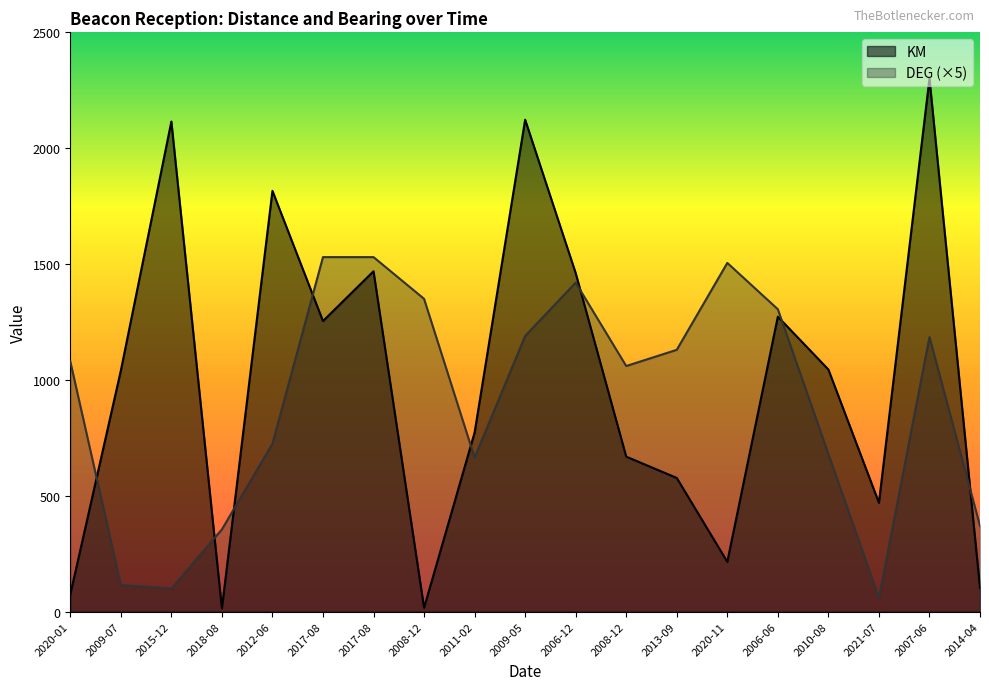

At which label is KM closest to 1157?

2017-08